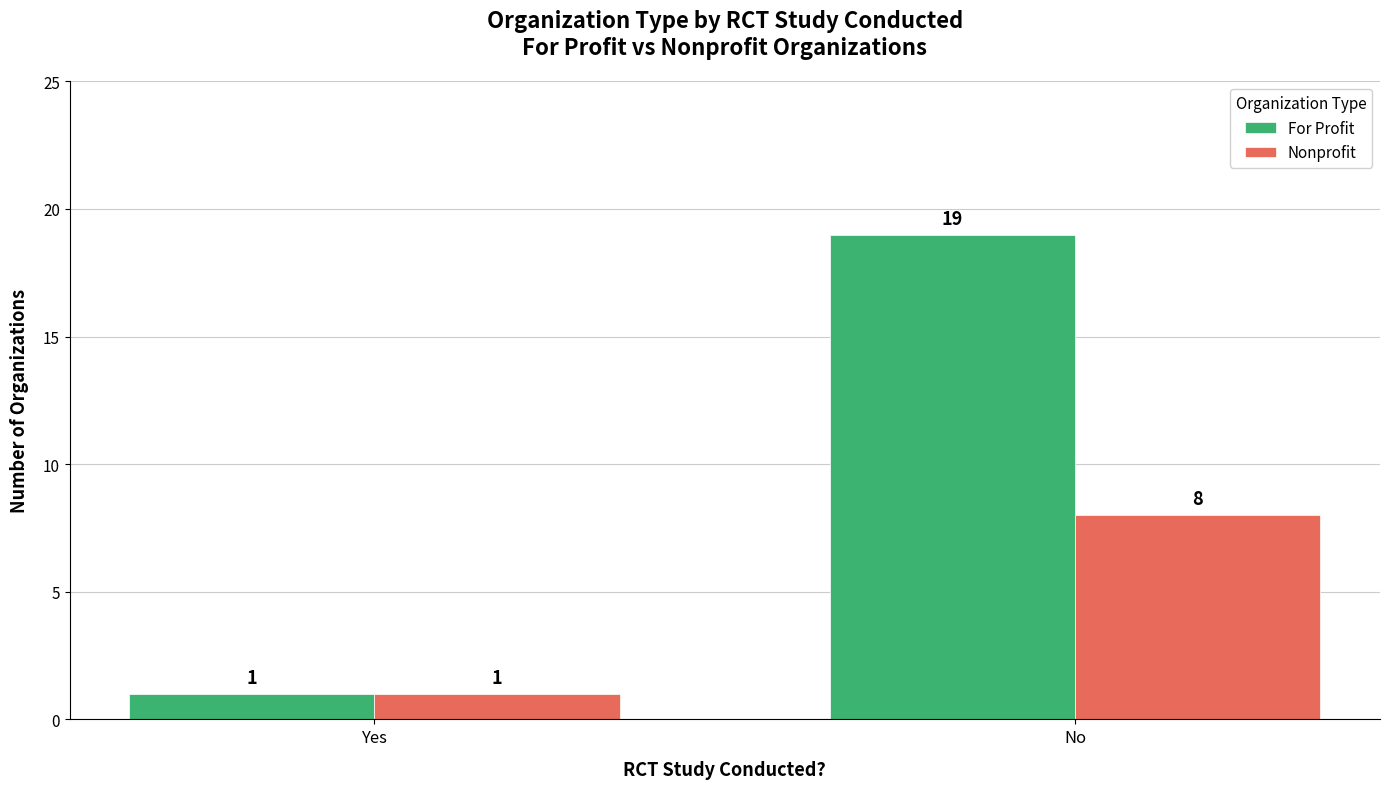

What is the minimum value for Nonprofit?

1